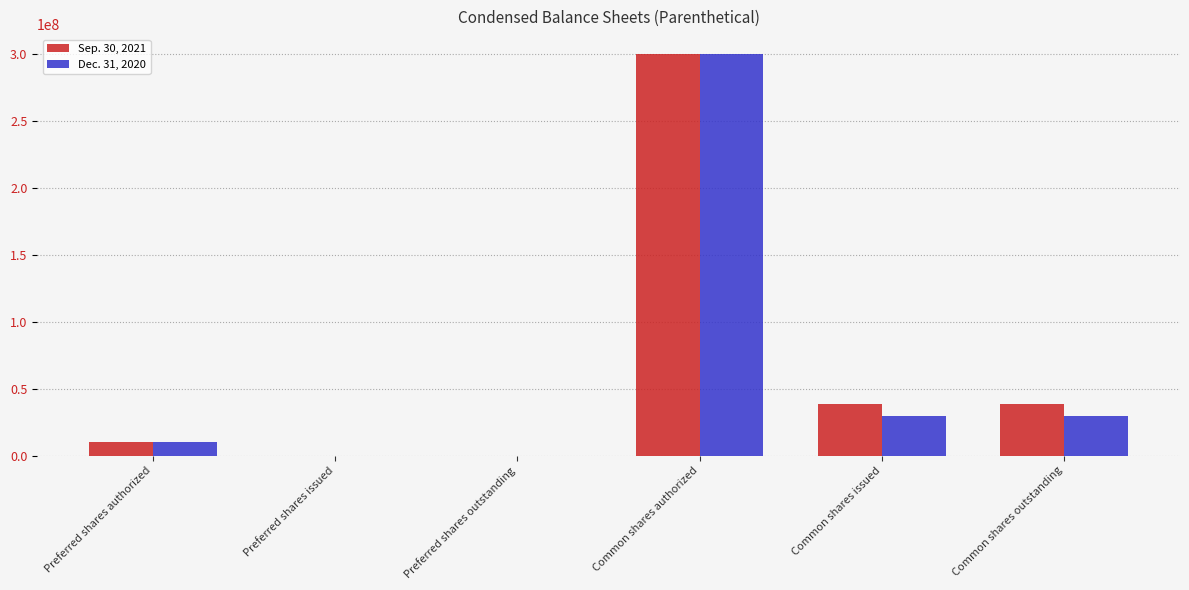

How many categories are shown in the chart?

6